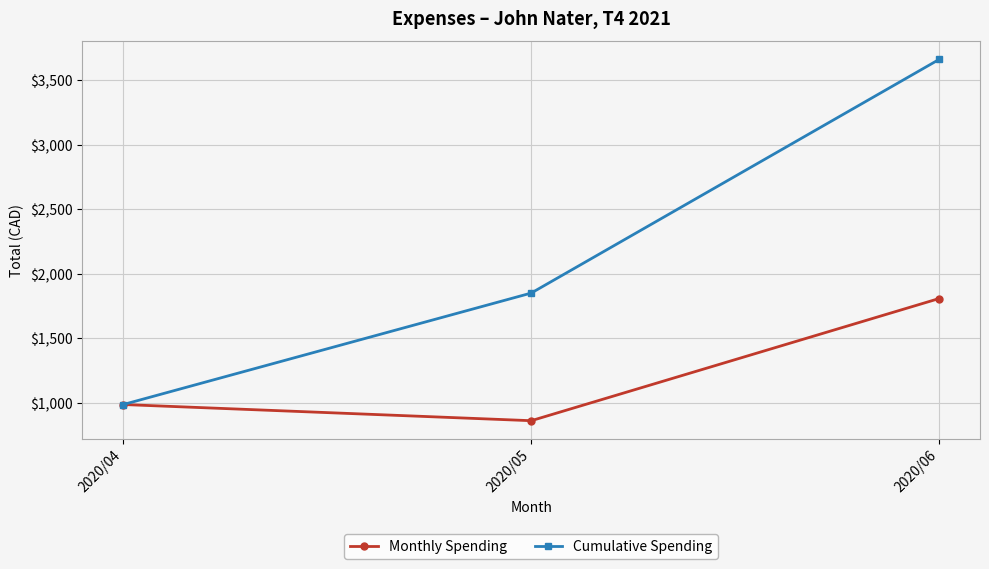

Read the Cumulative Spending value at 2020/04.

988.6